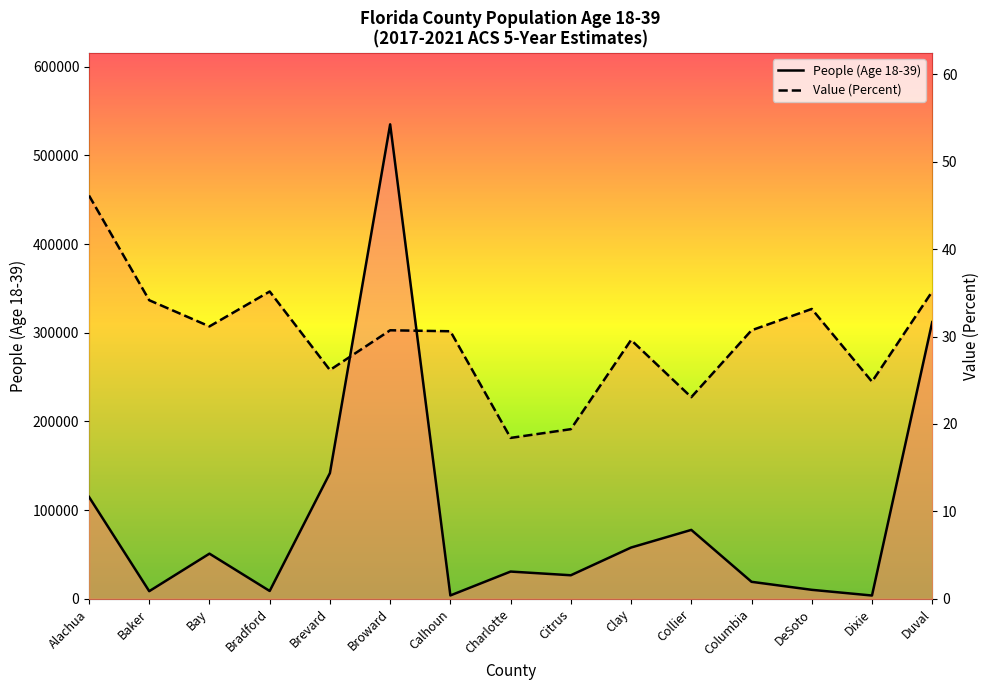

What is the difference between the second highest and minimum values in the People (Age 18-39) series?

308260.0